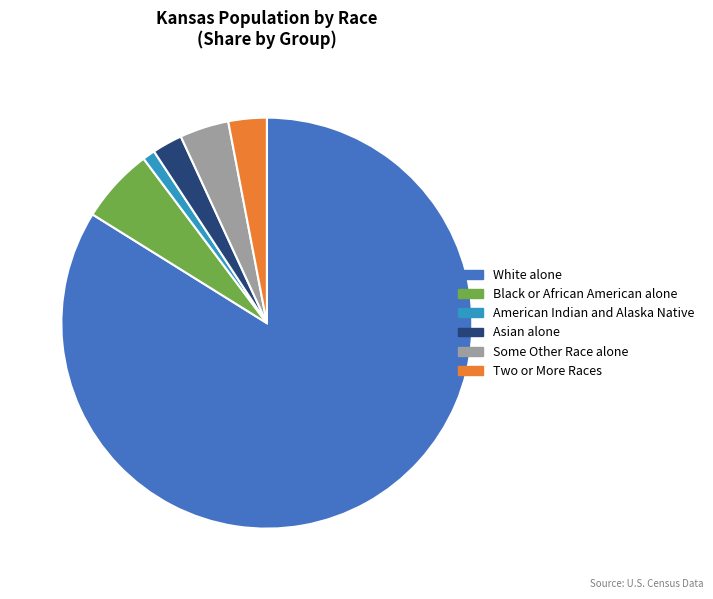

Between Black or African American alone and American Indian and Alaska Native, which is larger?

Black or African American alone